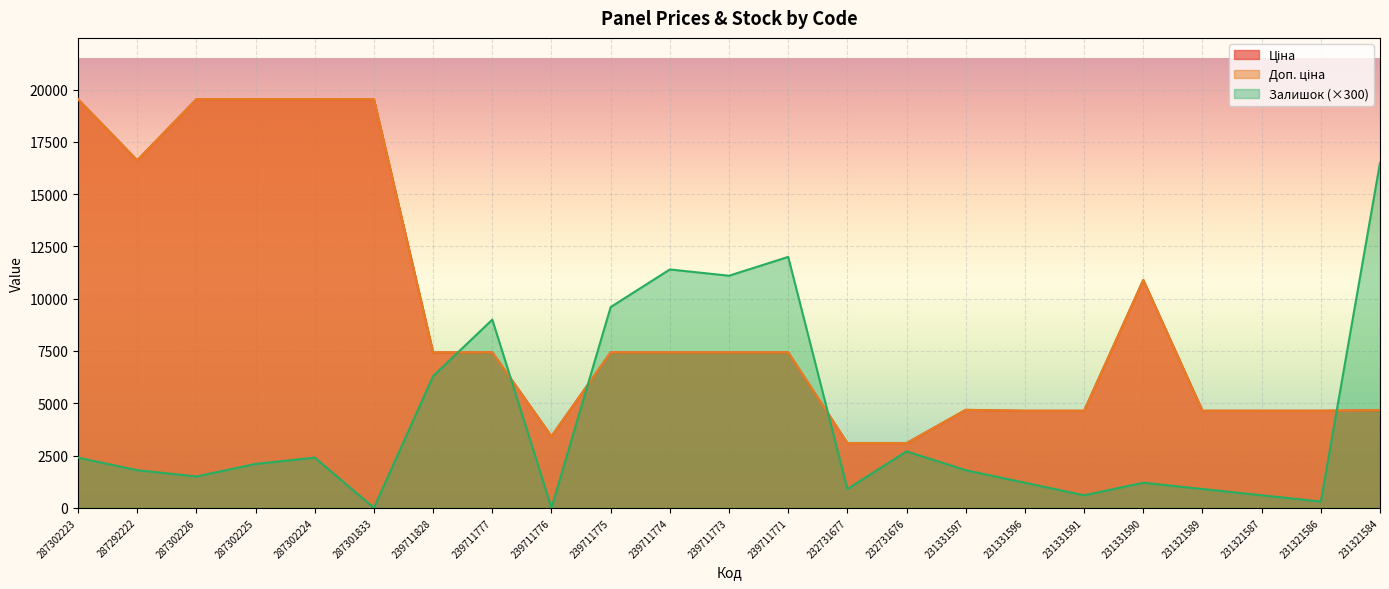

List the series in order of their peak value, lowest first.

Залишок, Ціна, Доп. ціна